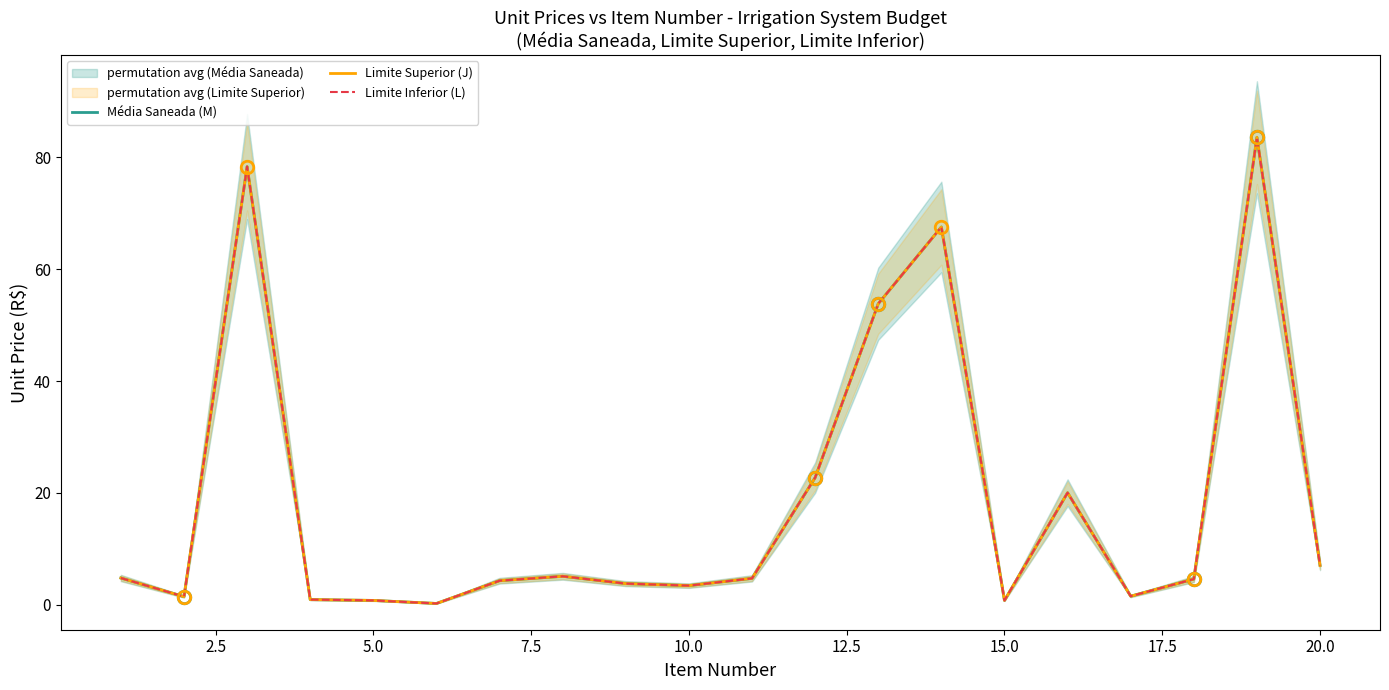

What is the value of the Média Saneada (M) point at the 2nd from the left?

1.4